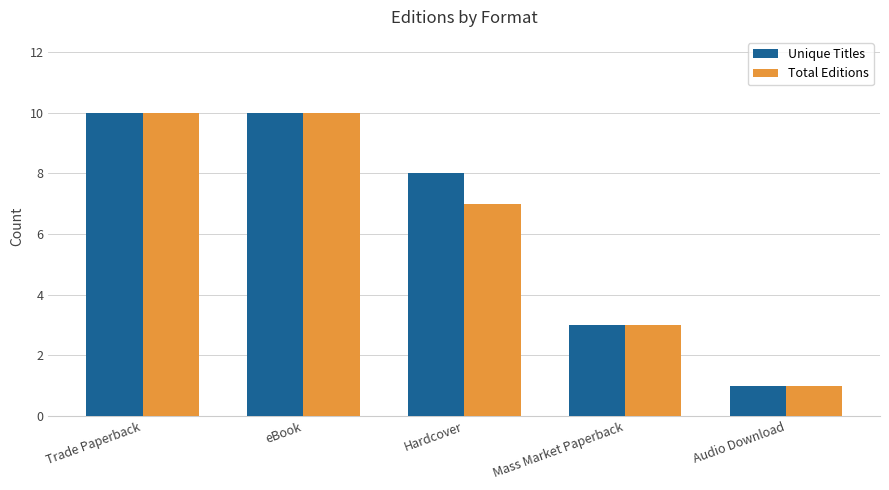

Reading left to right, transcribe all the data shown in this chart.

Unique Titles: 10	10	8	3	1
Total Editions: 10	10	7	3	1